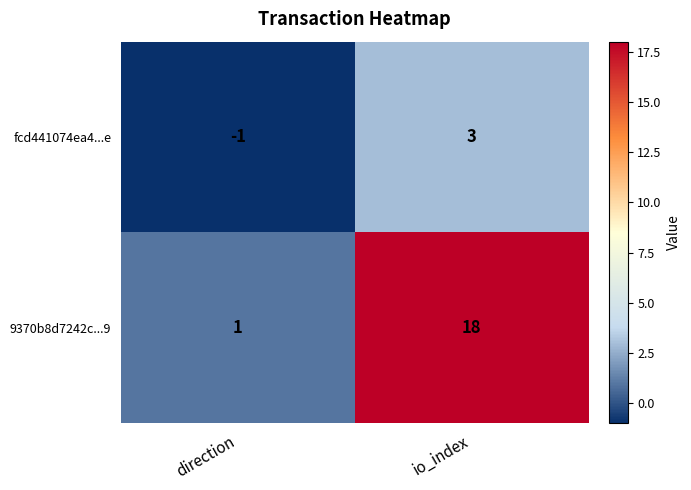

At which label does 9370b8d7242c...9 reach its peak?

io_index